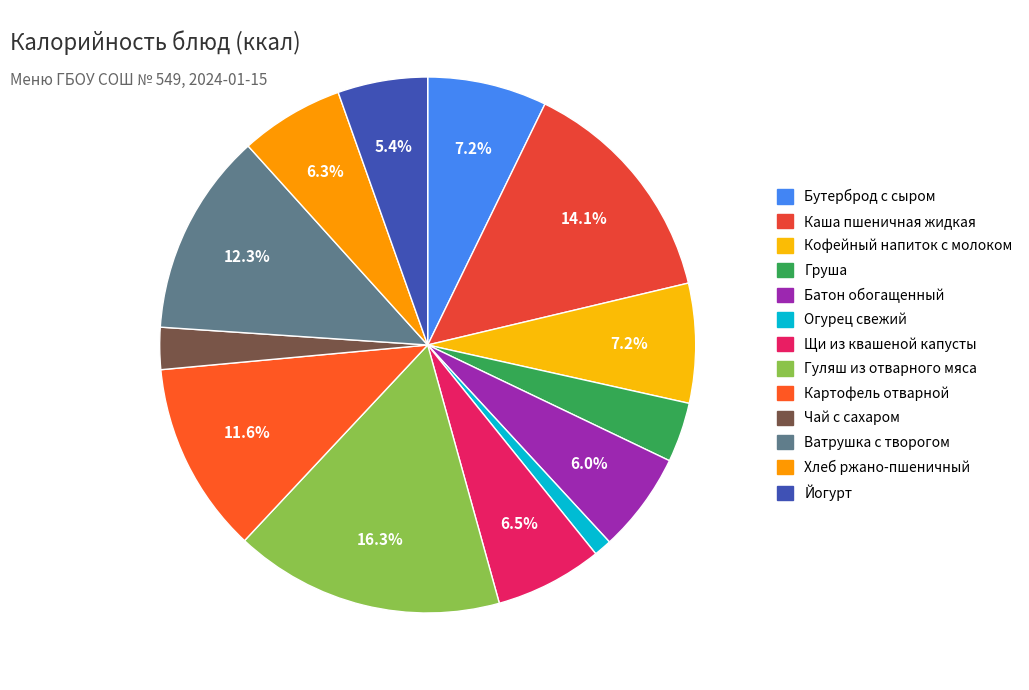

To the nearest percent, what is the average slice percentage?

8%